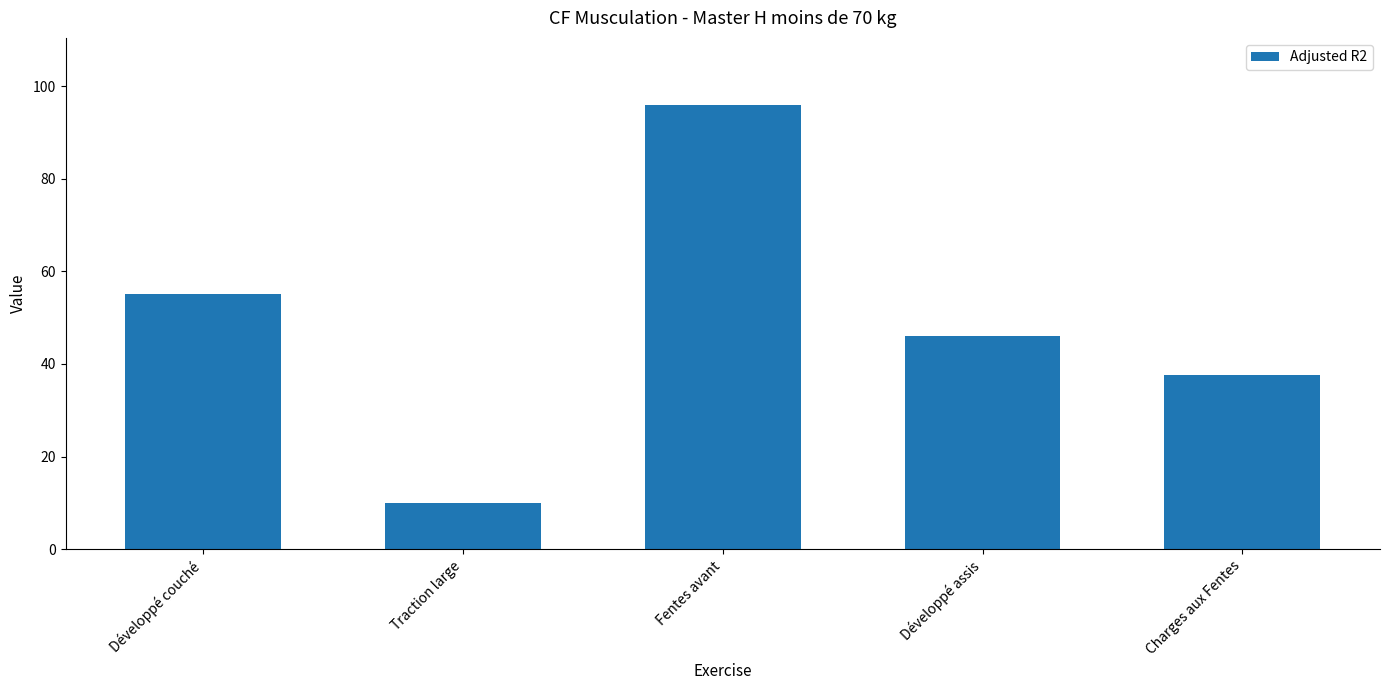

Which has a higher value, Fentes avant or Traction large?

Fentes avant